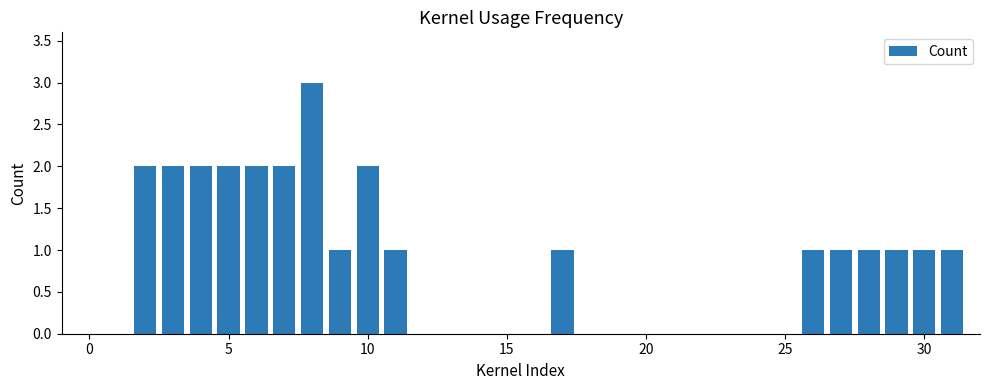

Reading right to left, extract all data points from this chart.

1	1	1	1	1	1	1	1	2	1	3	2	2	2	2	2	2